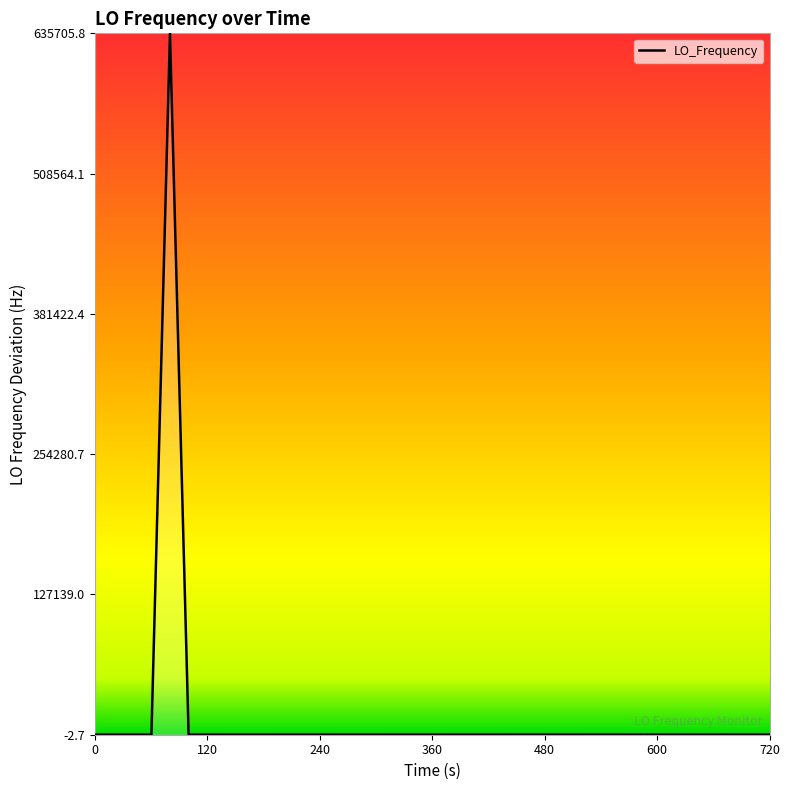

How many lines are shown in the chart?

1